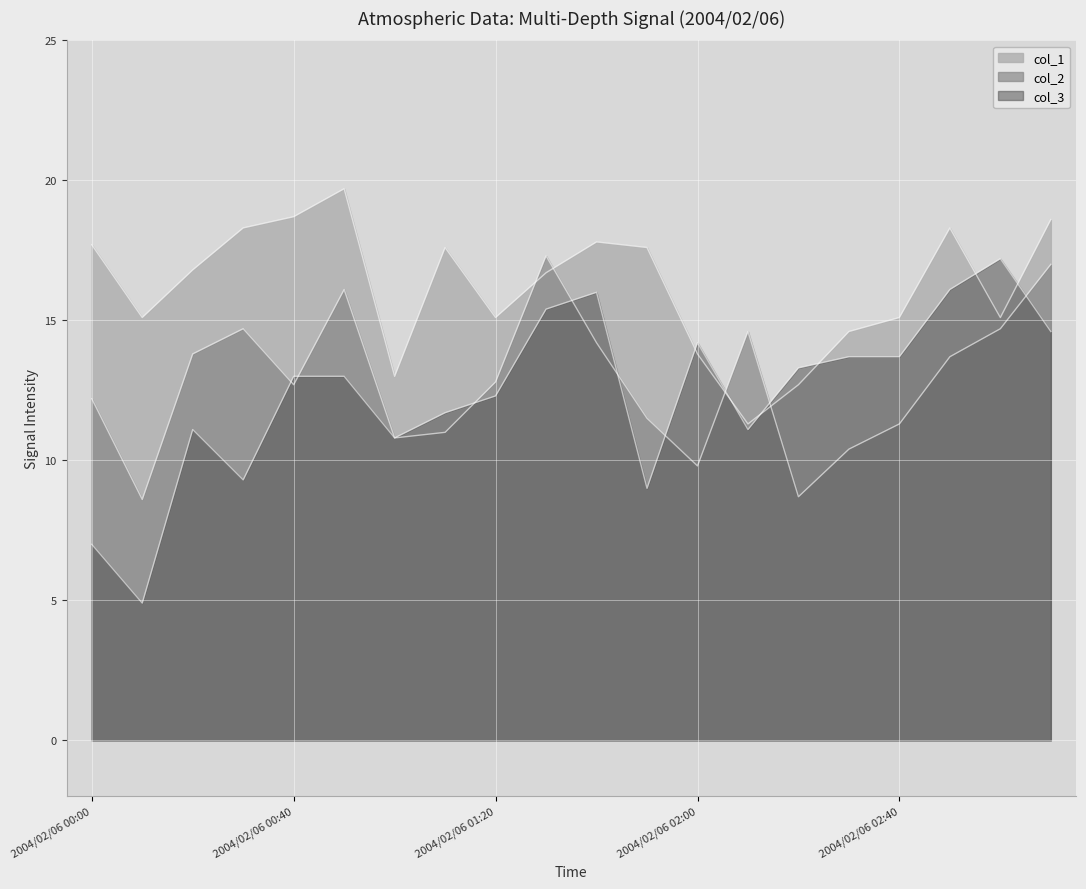

What are all the series names shown in the legend?

col_1, col_2, col_3